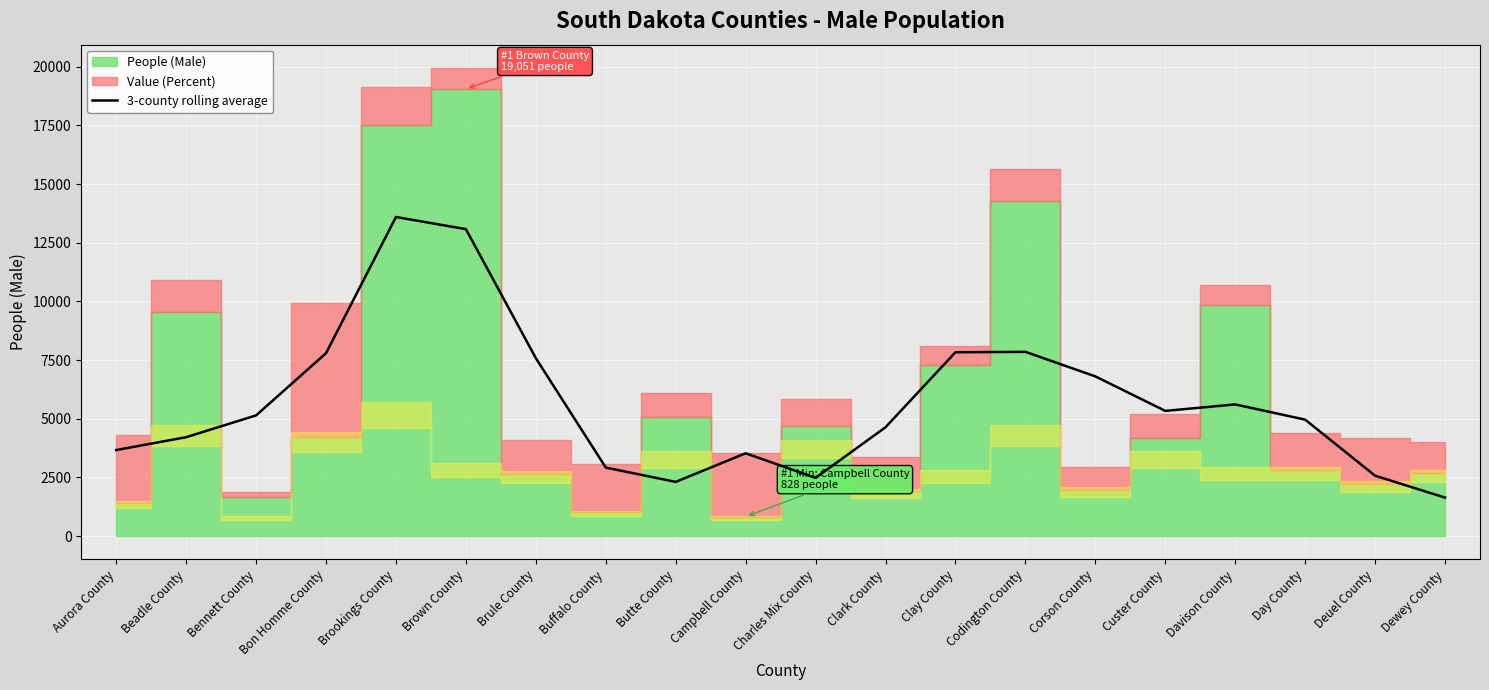

Reading left to right, what are all the values shown in this chart?

3664.3	4211.7	5141.3	7793.0	13596.0	13077.7	7578.7	2917.3	2307.0	3526.3	2477.7	4636.0	7832.0	7849.0	6802.7	5332.3	5608.3	4959.7	2570.7	1637.3